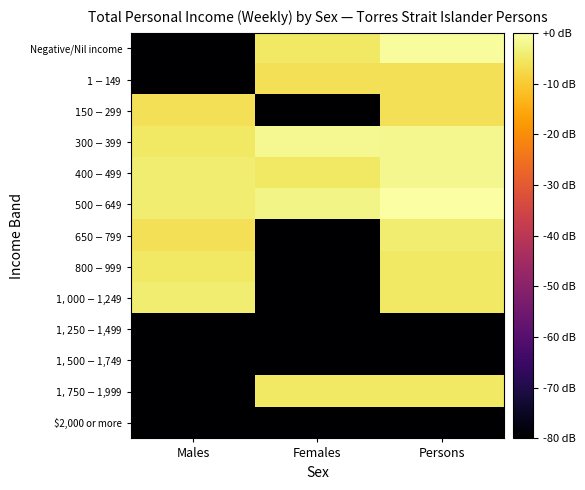

What is the difference between the highest and lowest values at Persons?

111.1